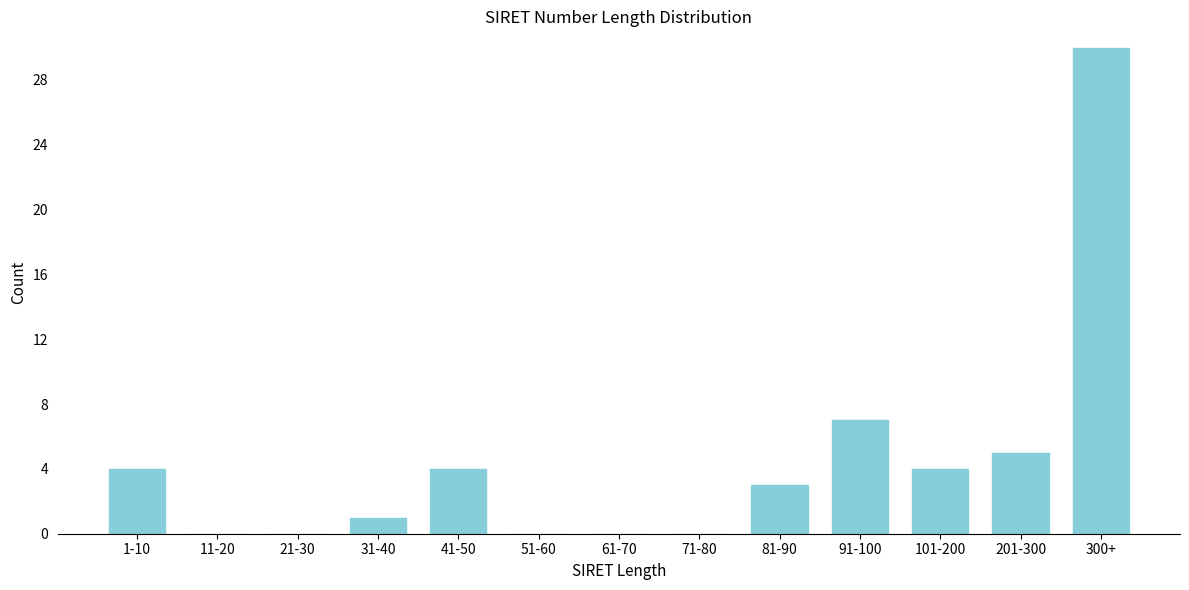

Reading left to right, extract all data points from this chart.

1-10=4	11-20=0	21-30=0	31-40=1	41-50=4	51-60=0	61-70=0	71-80=0	81-90=3	91-100=7	101-200=4	201-300=5	300+=30